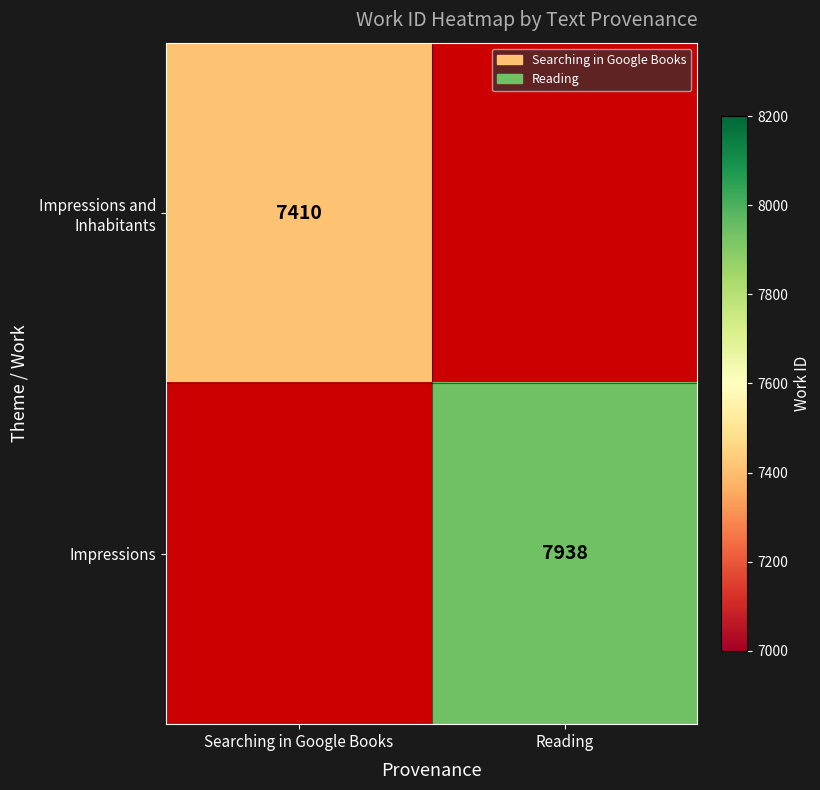

Which category has the highest value across all series?

Reading